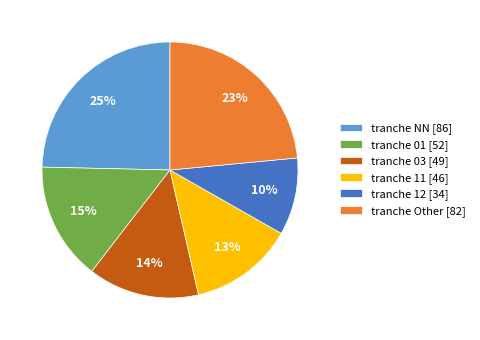

What percentage is the tranche 01 [52] slice, to the nearest percent?

15%